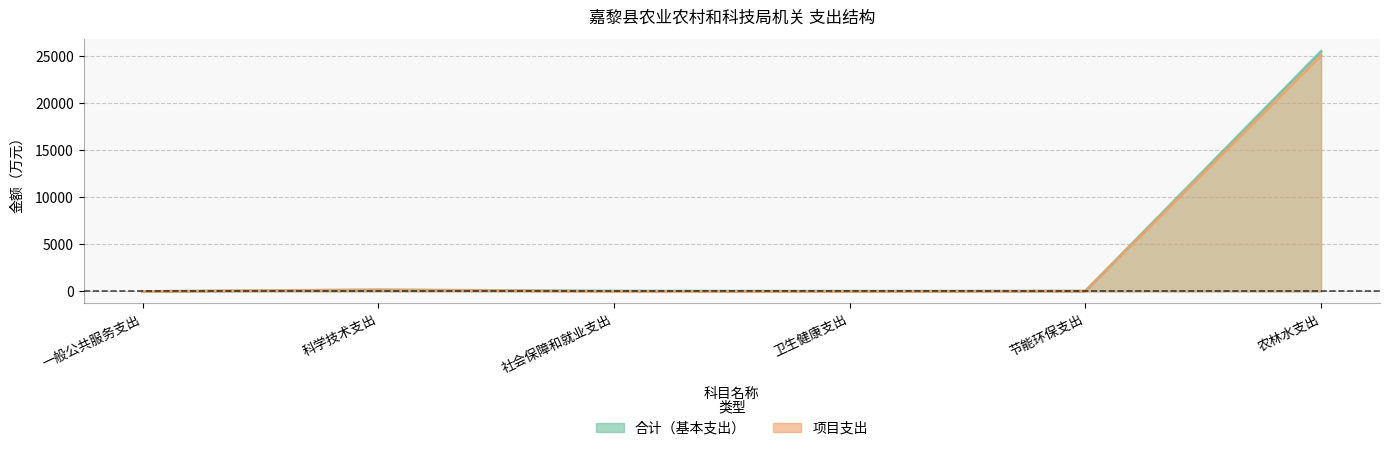

Between 一般公共服务支出 and 卫生健康支出, which is larger?

卫生健康支出